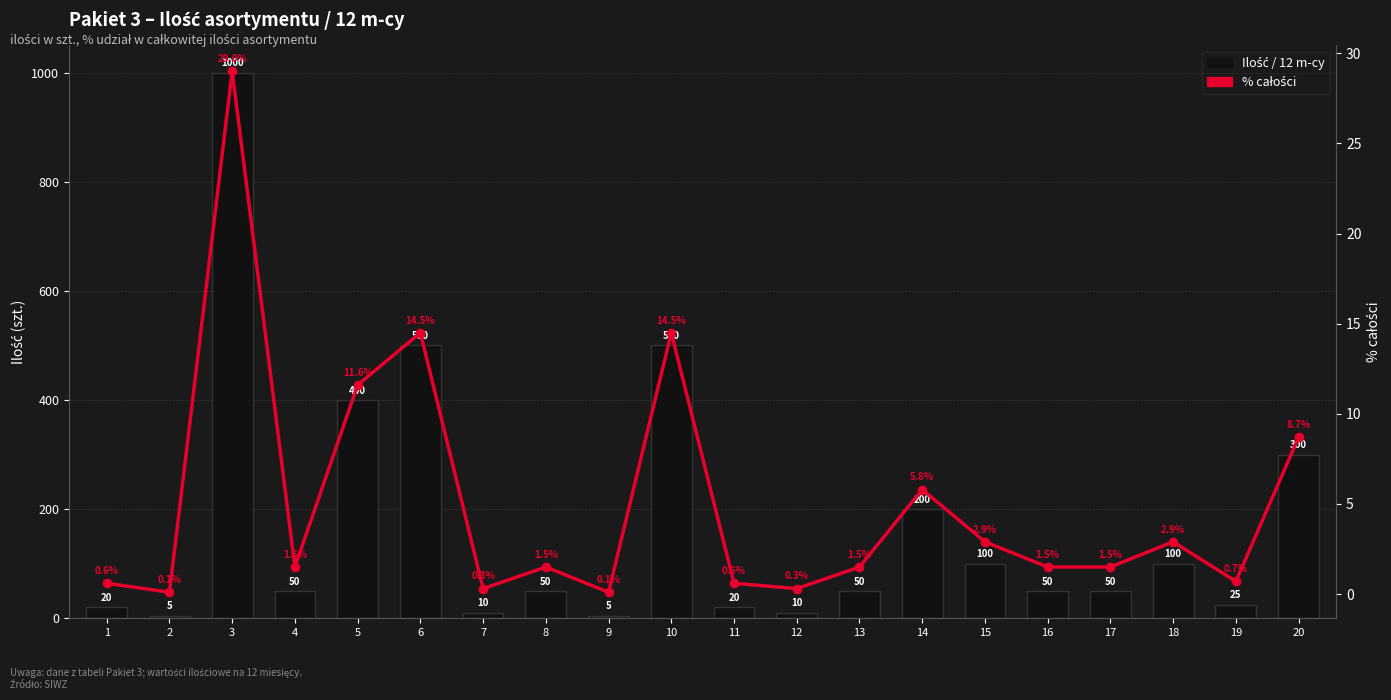

Which series has the largest total across all categories?

Ilość / 12 m-cy